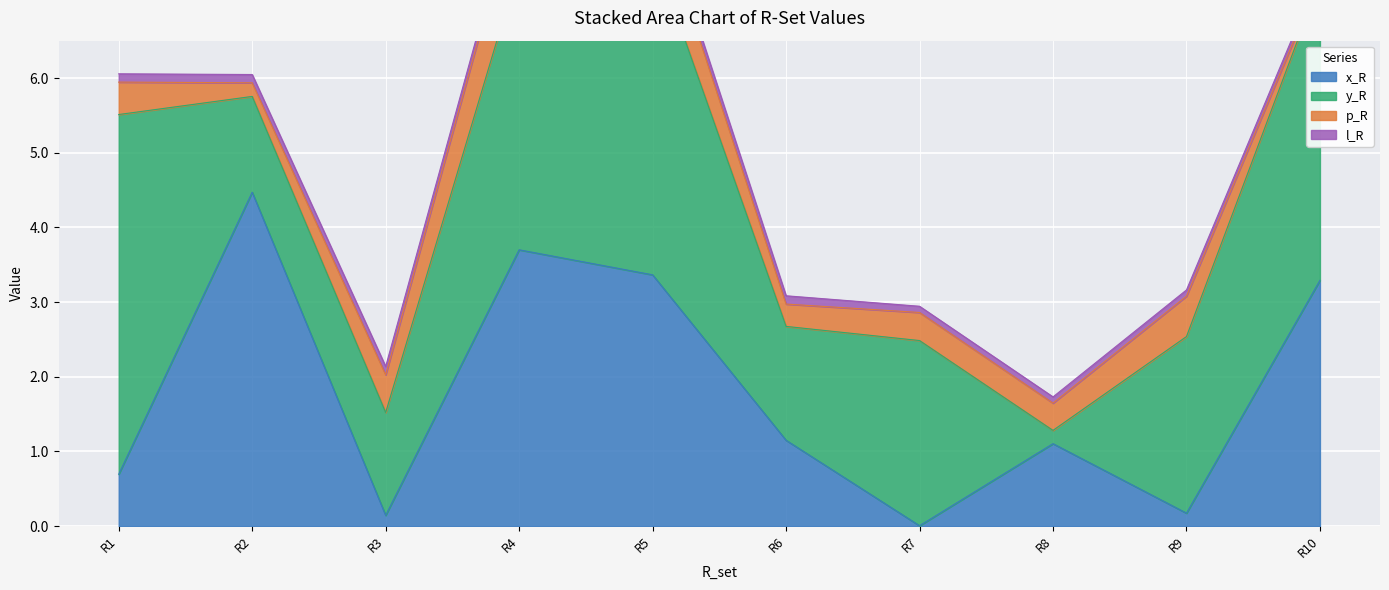

Which category has the highest value in the p_R series?

R4